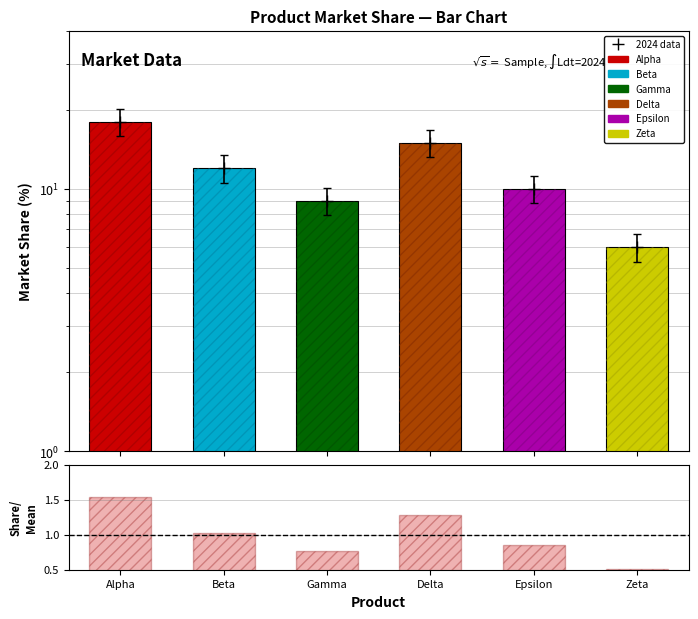

What value does the Market Share (%) series have at Gamma?

9.0